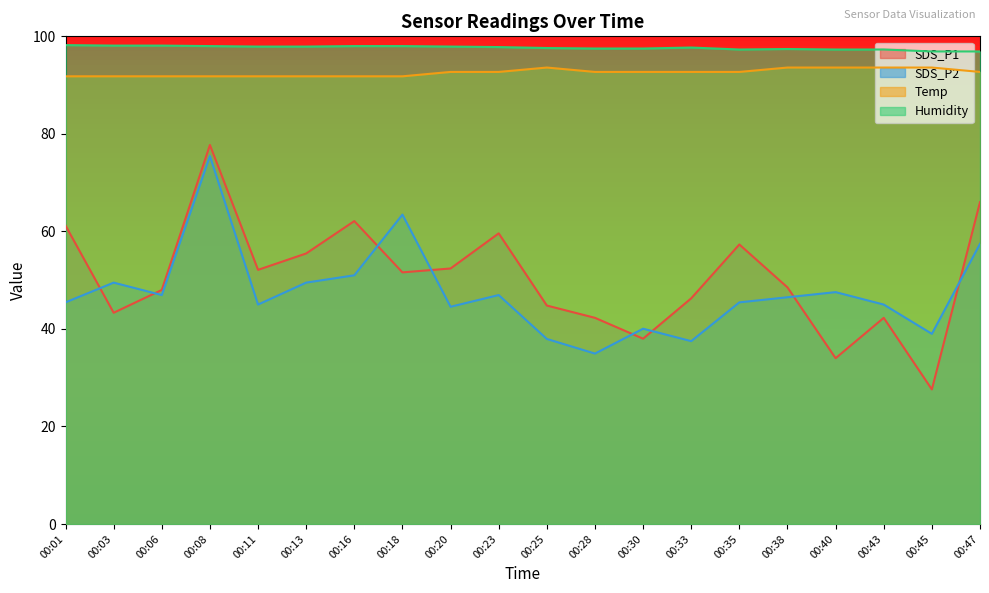

What is the value of the SDS_P1 point at the 9th from the left?

52.4